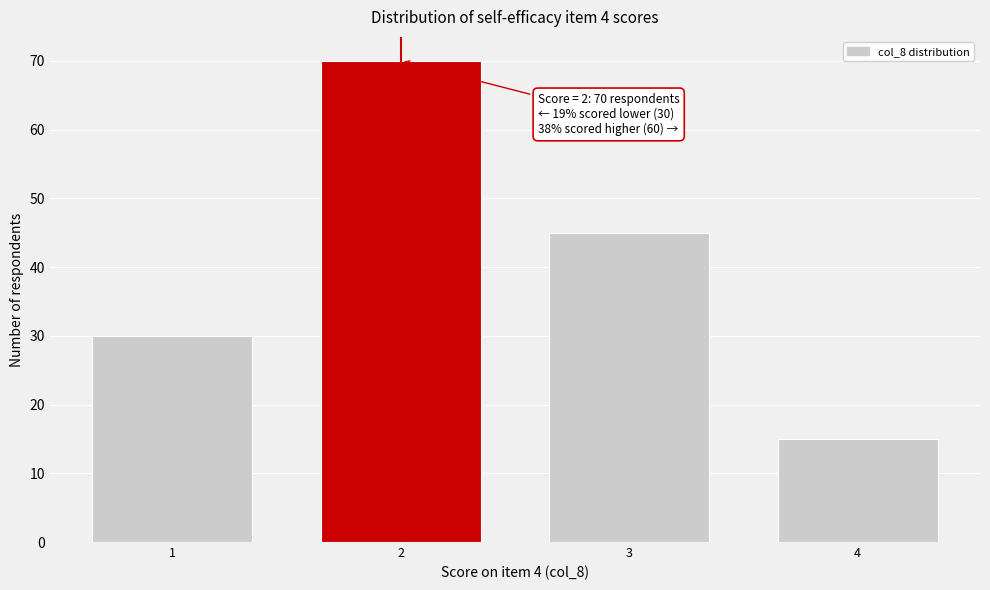

Reading right to left, list all the values displayed in this chart.

15	45	70	30